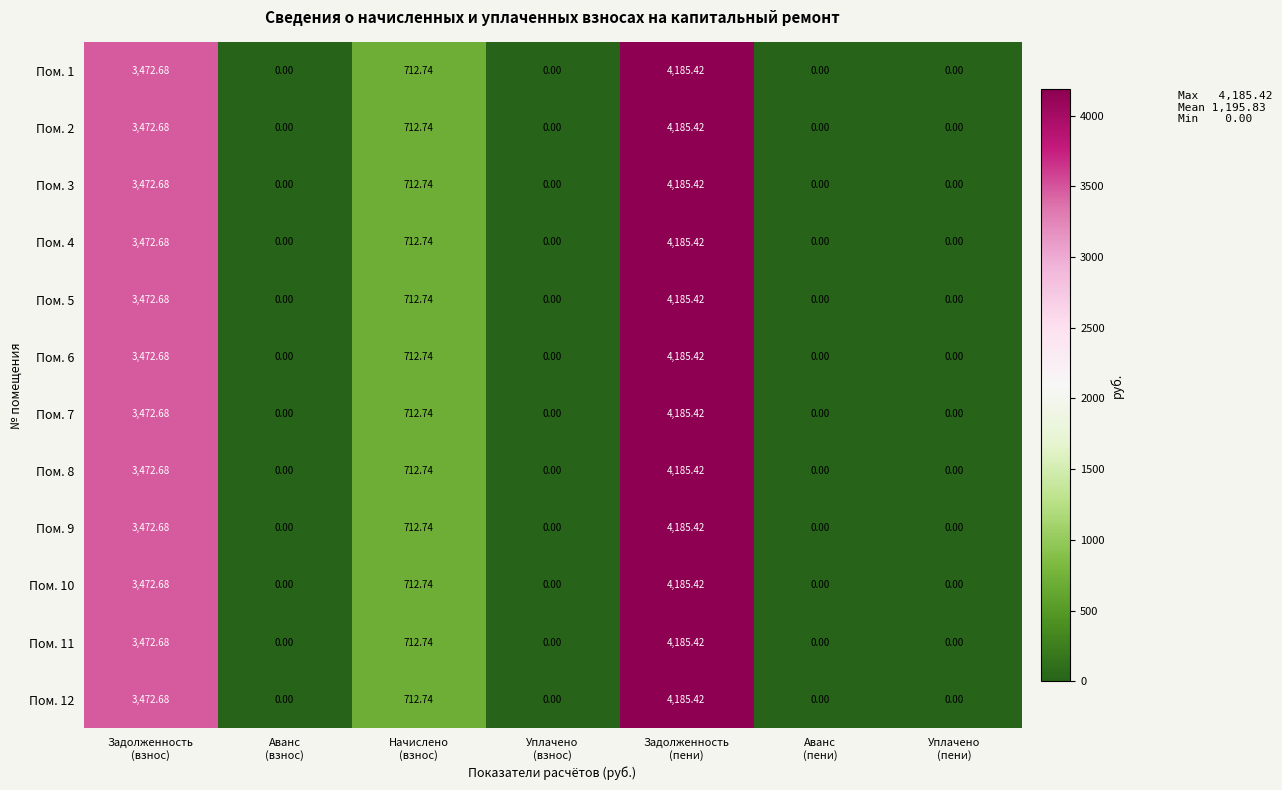

What is the maximum value shown in the chart?

4185.4